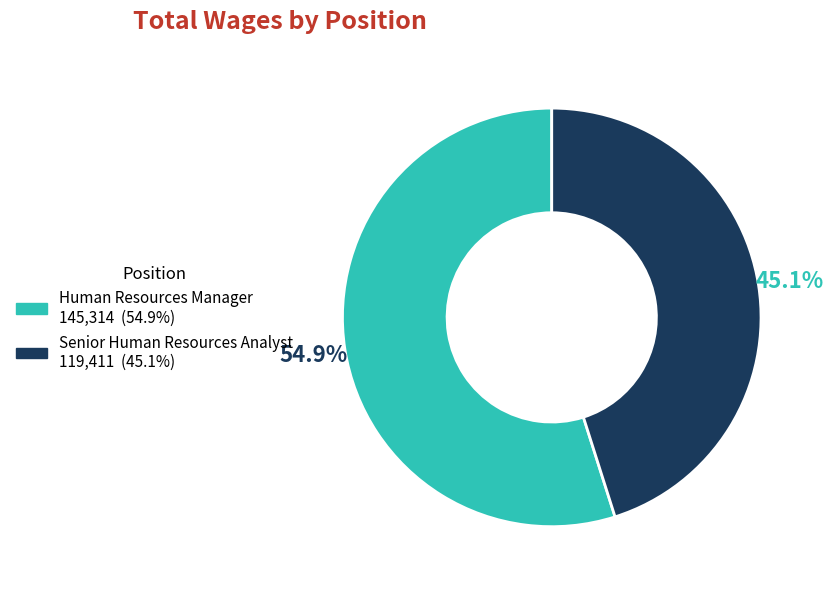

Rank the categories by value from lowest to highest.

Senior Human Resources Analyst, Human Resources Manager